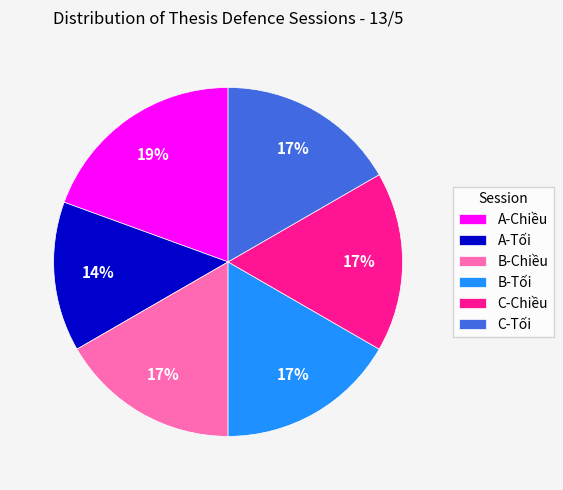

Does A-Chiều represent more than half of the total?

No